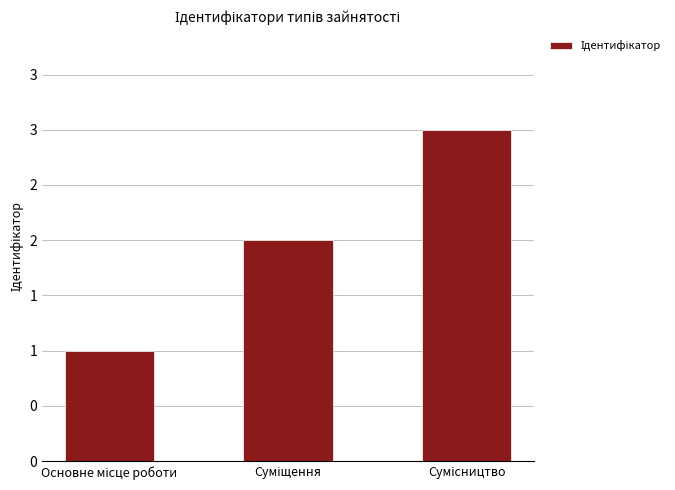

Does the chart contain any negative values?

No